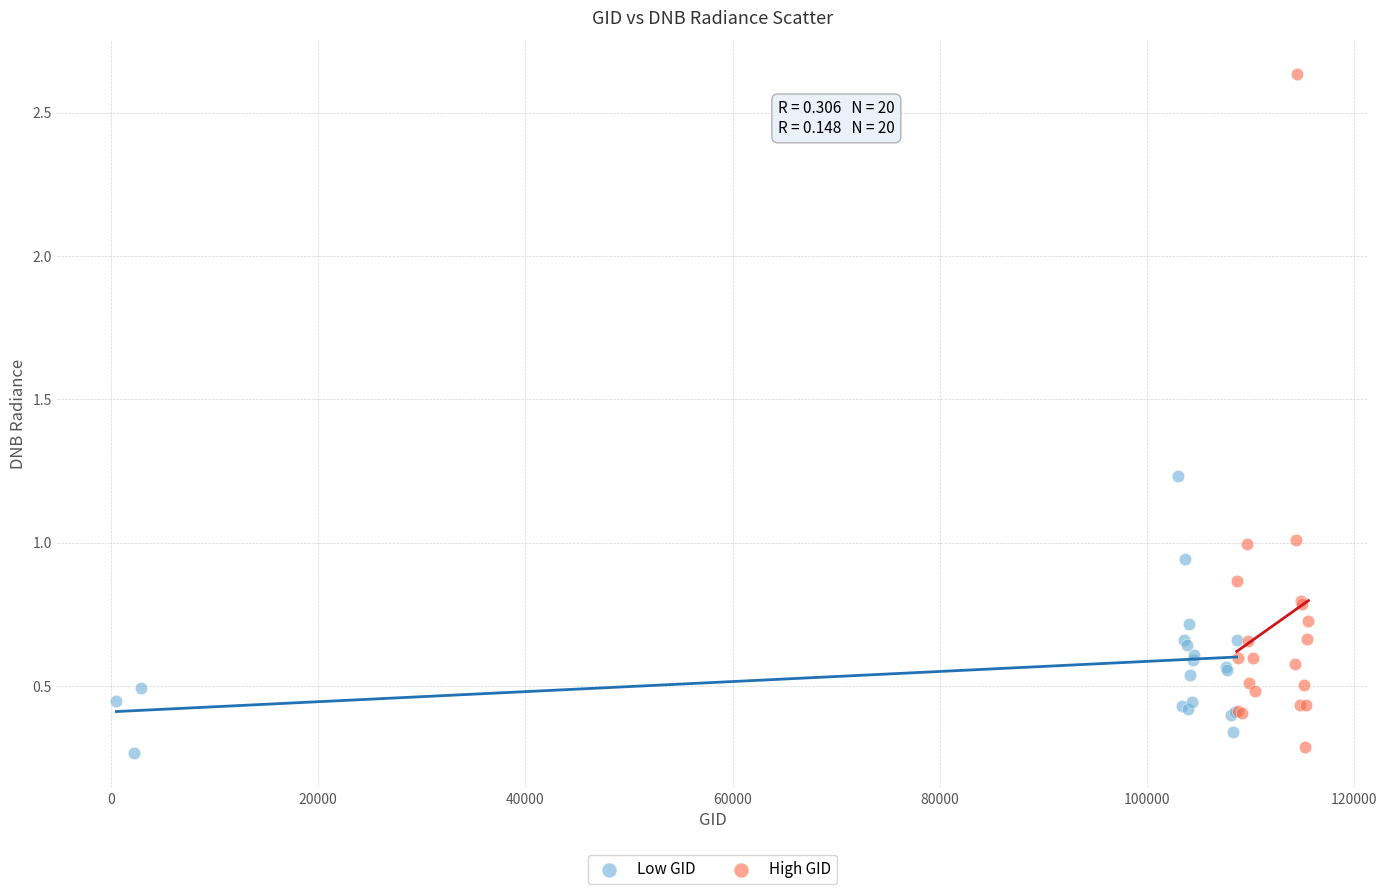

Which series contains the highest Y value?

High GID